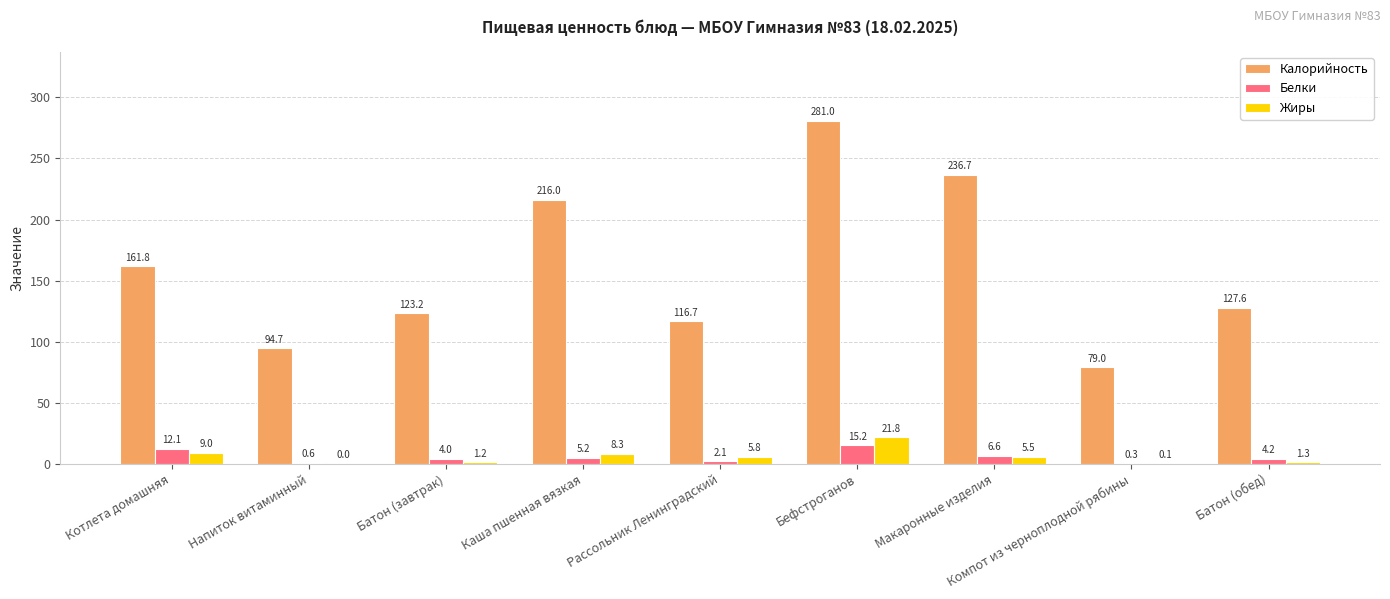

How many groups of bars are there?

9